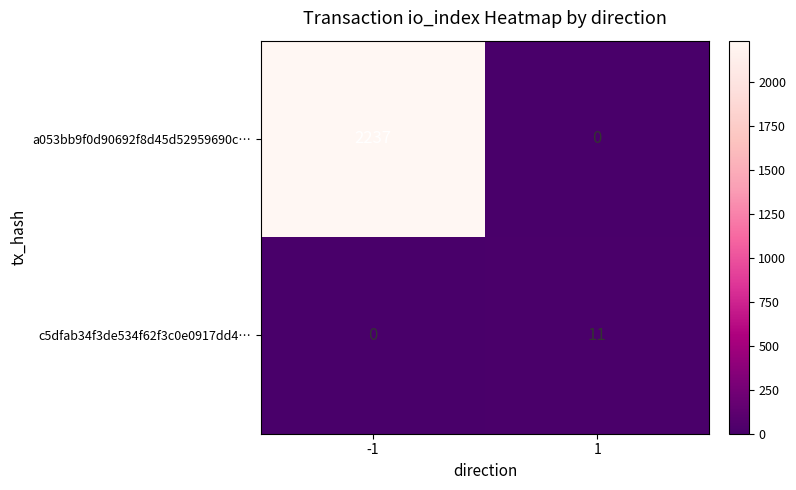

Reading left to right, list all the values displayed in this chart.

a053bb9f0d90692f8d45d52959690c…: -1=2237	1=0
c5dfab34f3de534f62f3c0e0917dd4…: -1=0	1=11